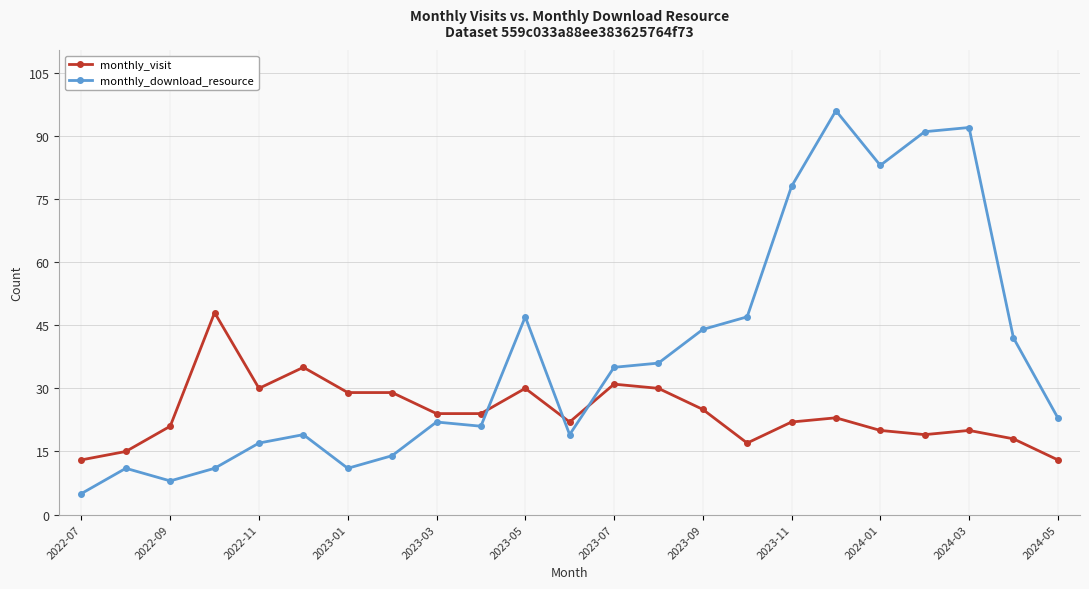

Which series has the widest spread of values?

monthly_download_resource